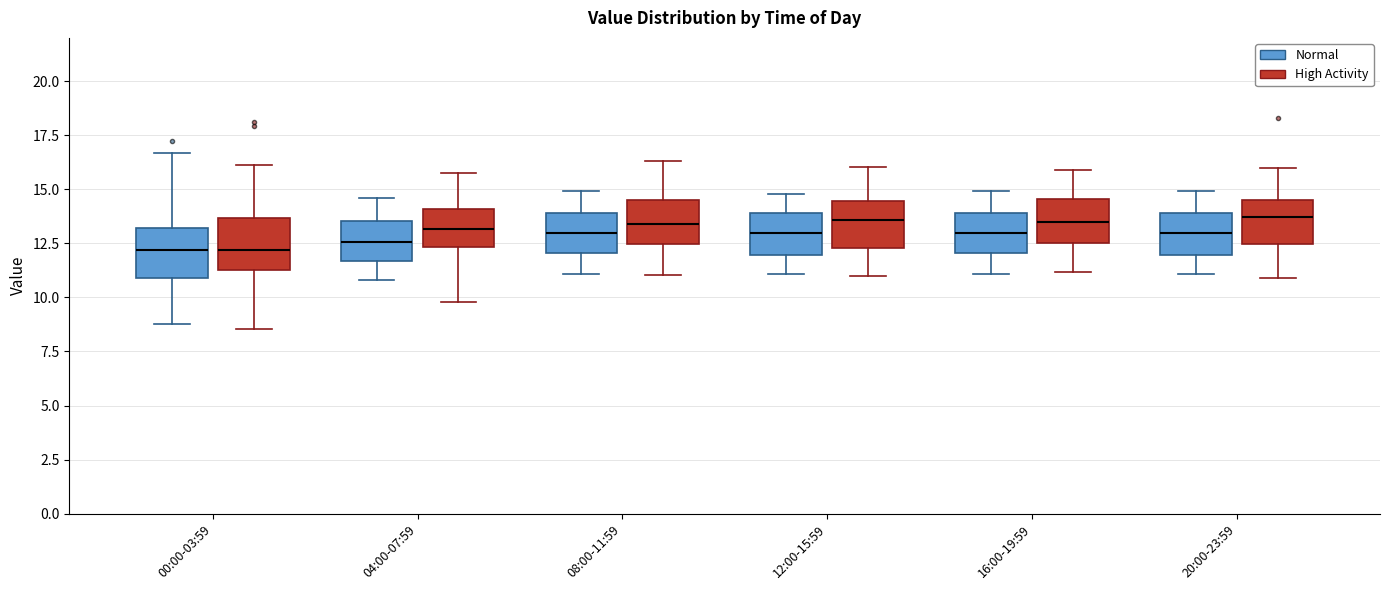

Reading left to right, transcribe this box plot: for each box, give where its median line is, the range the box spans, and where its two whiskers end, as read against the y-axis. The values are not printed on the chart, so give them approximately, as read against the axis.

00:00-03:59 (Normal): median 12.0, box 11.0 to 13.0, whiskers 9.0 to 16.5
00:00-03:59 (High Activity): median 12.0, box 11.5 to 13.5, whiskers 8.5 to 16.0
04:00-07:59 (Normal): median 12.5, box 11.5 to 13.5, whiskers 11.0 to 14.5
04:00-07:59 (High Activity): median 13.0, box 12.5 to 14.0, whiskers 10.0 to 16.0
08:00-11:59 (Normal): median 13.0, box 12.0 to 14.0, whiskers 11.0 to 15.0
08:00-11:59 (High Activity): median 13.5, box 12.5 to 14.5, whiskers 11.0 to 16.5
12:00-15:59 (Normal): median 13.0, box 12.0 to 14.0, whiskers 11.0 to 15.0
12:00-15:59 (High Activity): median 13.5, box 12.5 to 14.5, whiskers 11.0 to 16.0
16:00-19:59 (Normal): median 13.0, box 12.0 to 14.0, whiskers 11.0 to 15.0
16:00-19:59 (High Activity): median 13.5, box 12.5 to 14.5, whiskers 11.0 to 16.0
20:00-23:59 (Normal): median 13.0, box 12.0 to 14.0, whiskers 11.0 to 15.0
20:00-23:59 (High Activity): median 13.5, box 12.5 to 14.5, whiskers 11.0 to 16.0